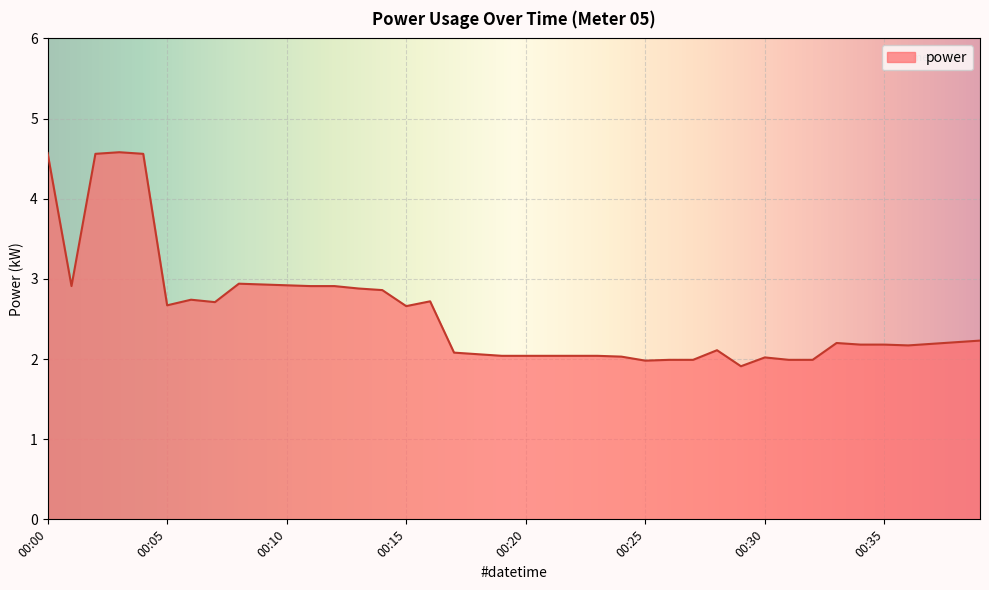

What is the smallest value displayed?

1.9